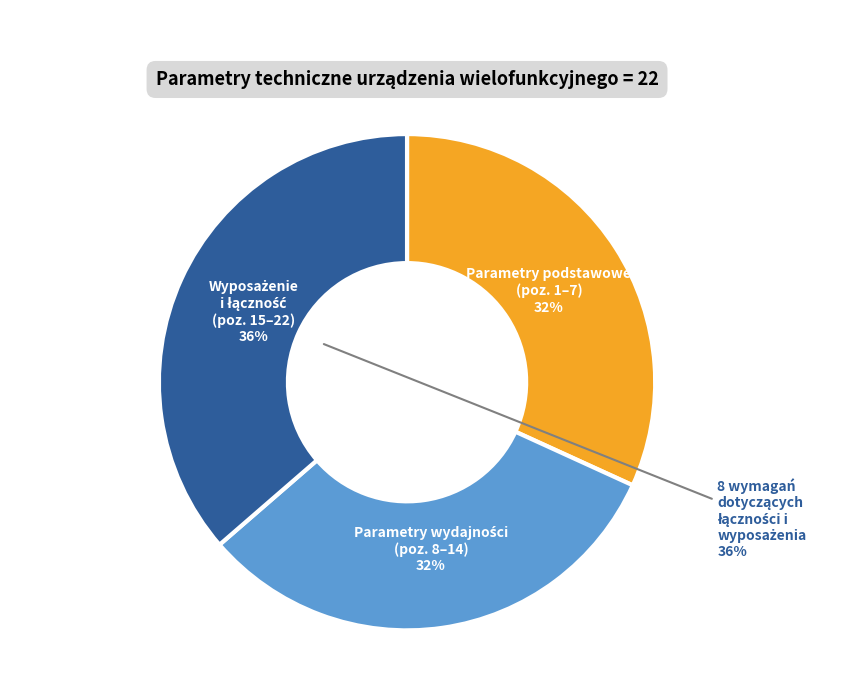

Is it true that Prędkość kopiowania is 23% of the pie?

False